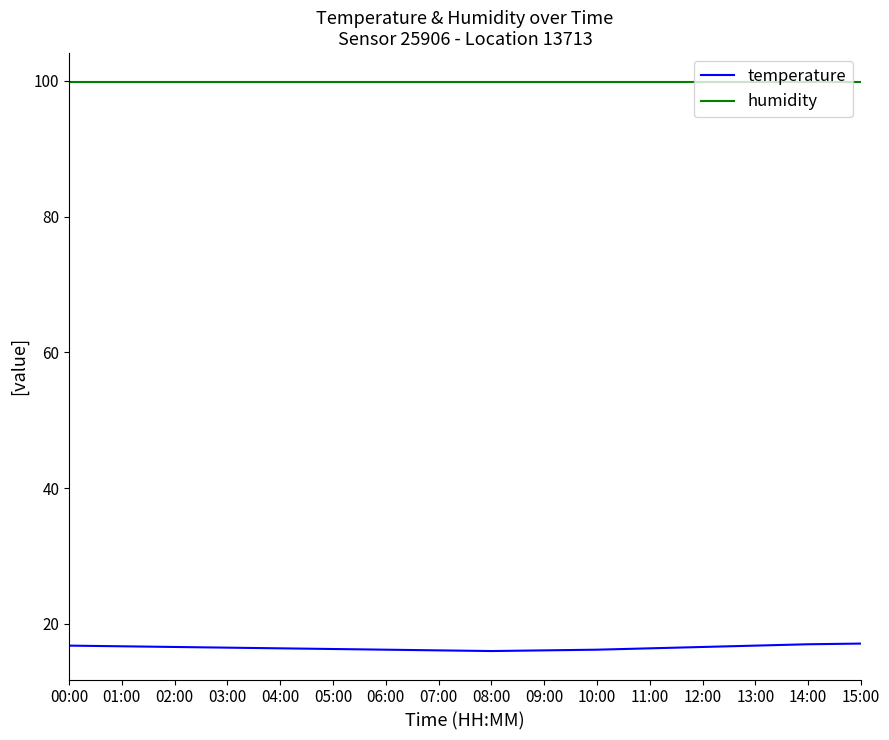

The value of humidity at 08:00 is 137.6. True or false?

False